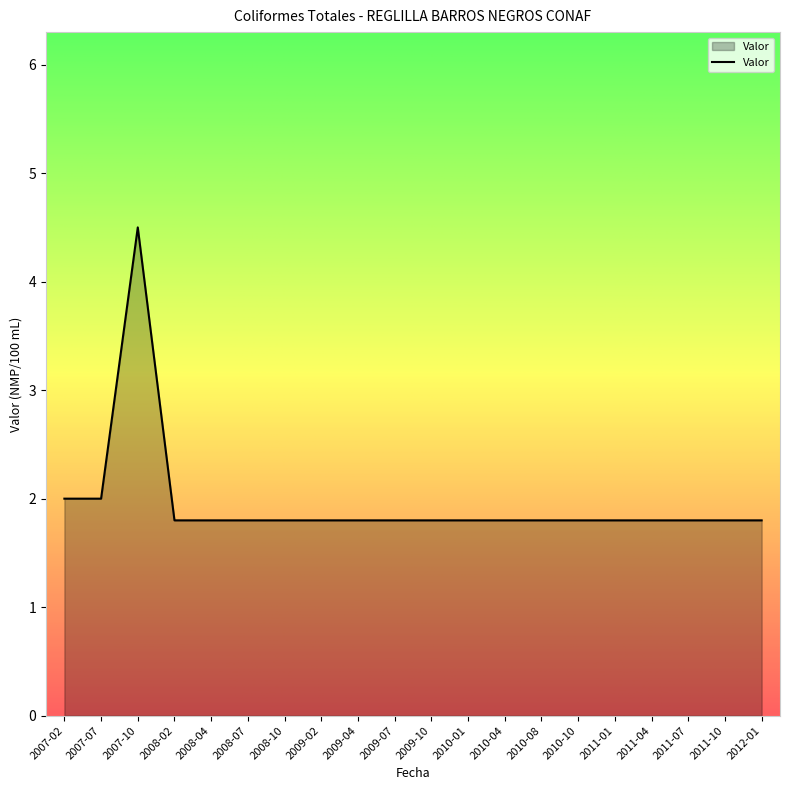

Reading right to left, extract all data points from this chart.

1.8	1.8	1.8	1.8	1.8	1.8	1.8	1.8	1.8	1.8	1.8	1.8	1.8	1.8	1.8	1.8	1.8	4.5	2.0	2.0